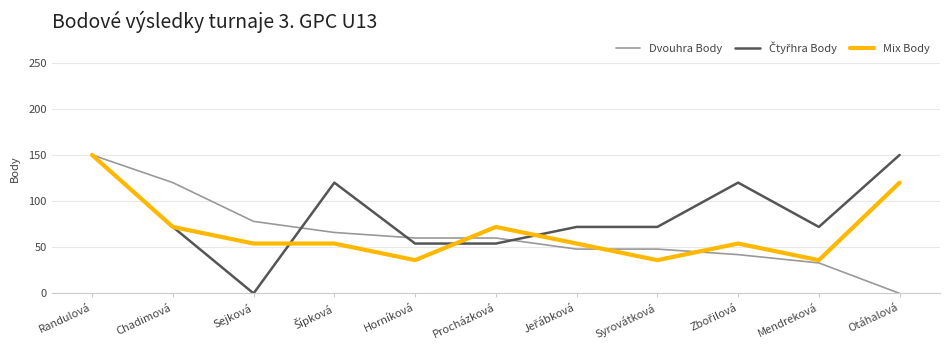

At which label is Dvouhra Body closest to 75?

Sejková